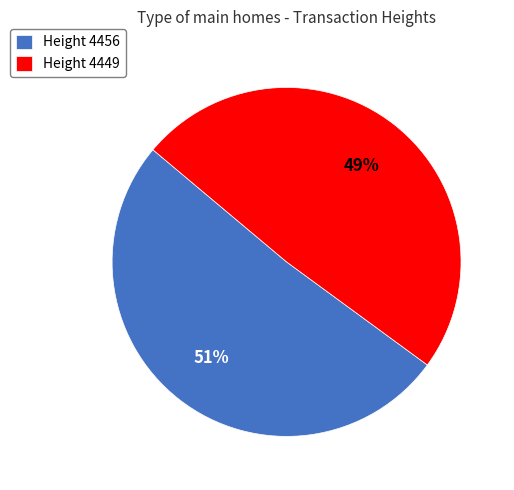

To the nearest percent, what is the combined percentage of Height 4456 and Height 4449?

100%